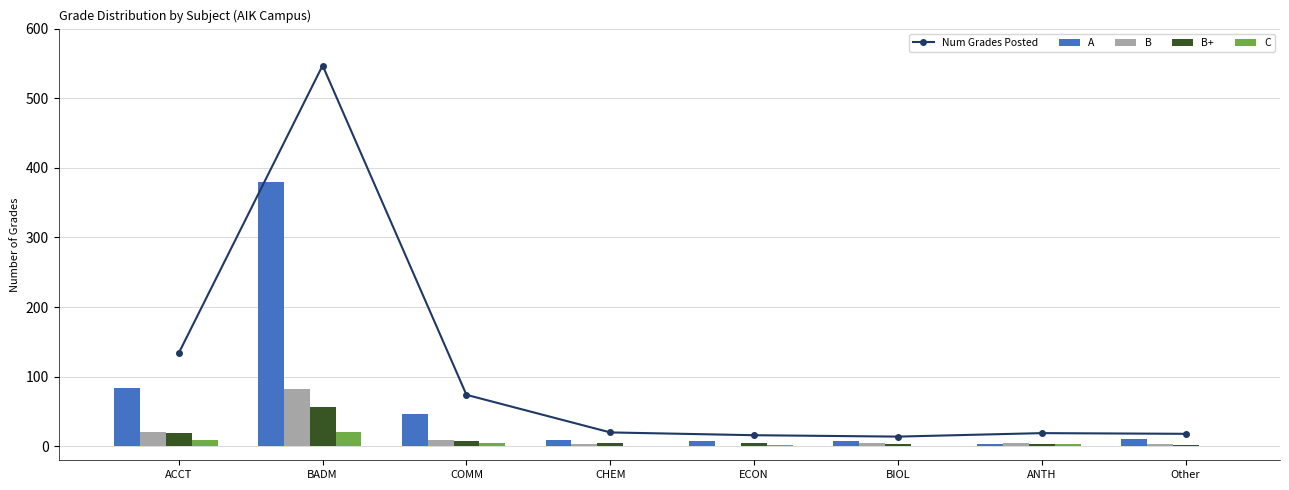

What is the difference between the maximum and minimum values in the Num Grades Posted series?

533